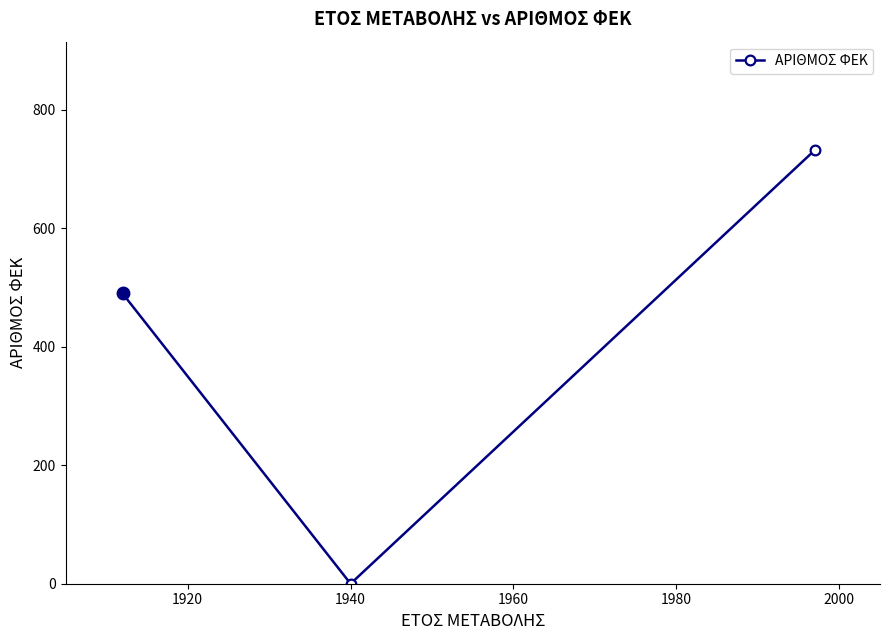

Count the values in the range 0 to 732.

3